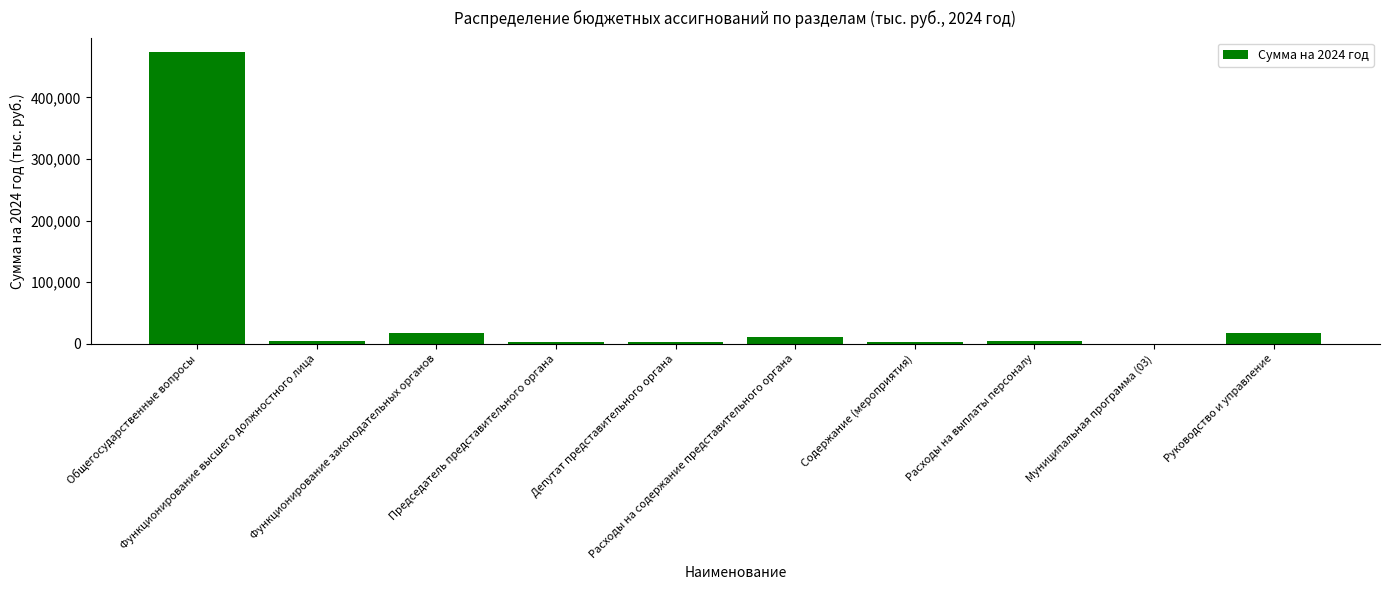

What is the sum of all values?

535324.0